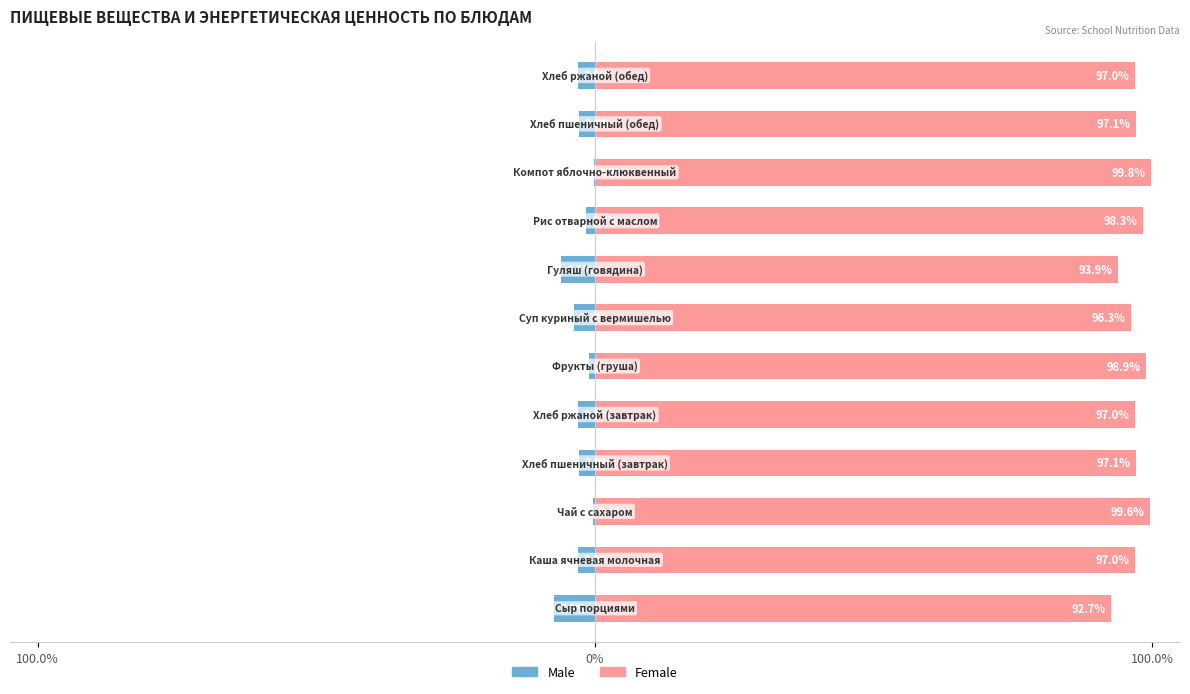

What are all the series names shown in the legend?

Male, Female